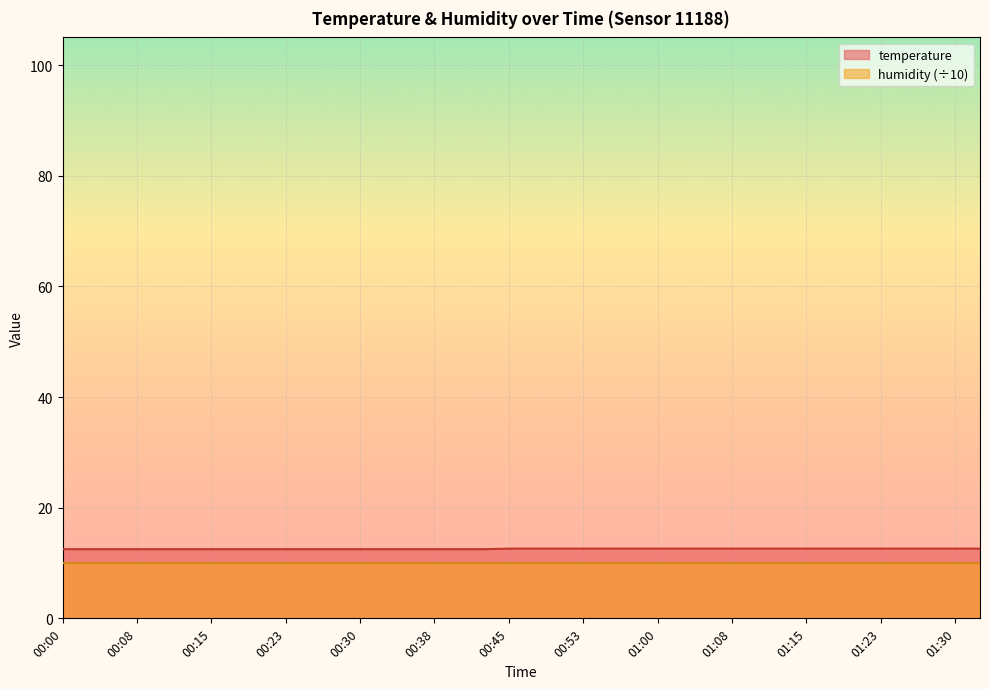

Reading right to left, transcribe all the data shown in this chart.

01:33=12.6	01:30=12.6	01:28=12.6	01:25=12.6	01:23=12.6	01:20=12.6	01:18=12.6	01:15=12.6	01:13=12.6	01:10=12.6	01:08=12.6	01:05=12.6	01:03=12.6	01:00=12.6	00:58=12.6	00:55=12.6	00:53=12.6	00:50=12.6	00:48=12.6	00:45=12.6	00:43=12.5	00:40=12.5	00:38=12.5	00:35=12.5	00:33=12.5	00:30=12.5	00:28=12.5	00:25=12.5	00:23=12.5	00:20=12.5	00:18=12.5	00:15=12.5	00:13=12.5	00:10=12.5	00:08=12.5	00:05=12.5	00:03=12.5	00:00=12.5